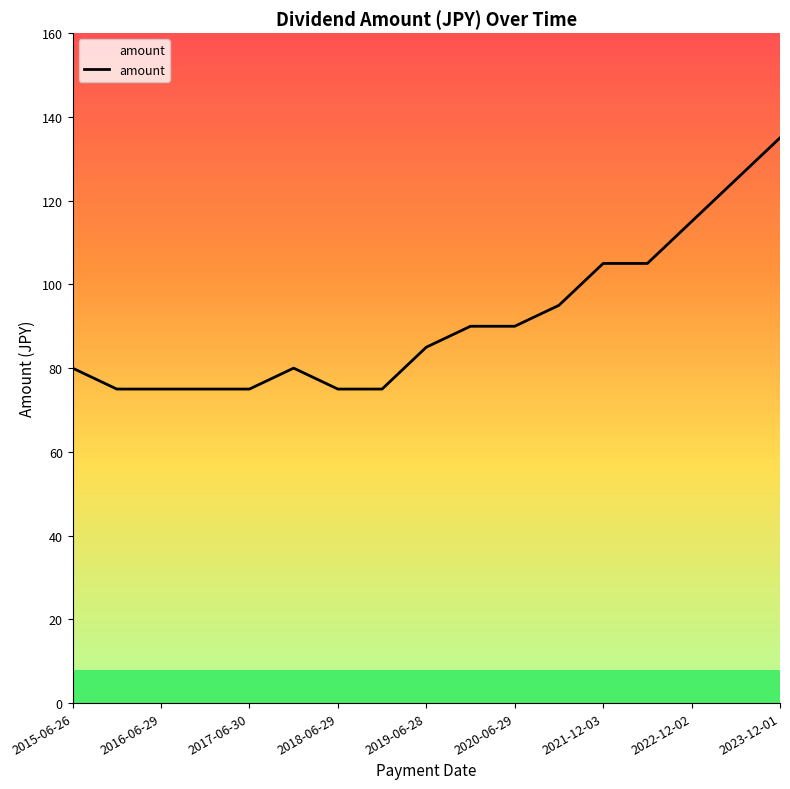

What is the maximum value shown in the chart?

135